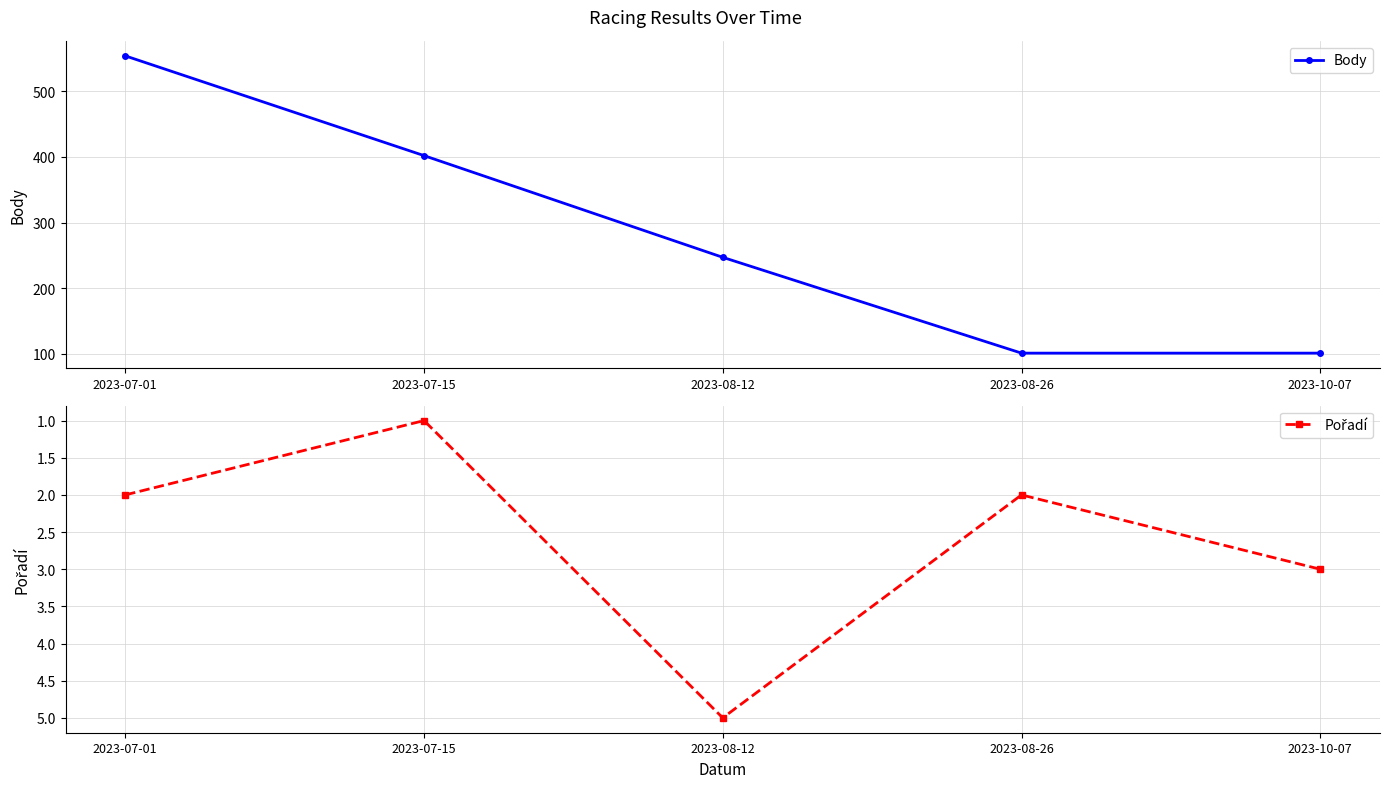

True or false: Body and Pořadí intersect in this chart.

False